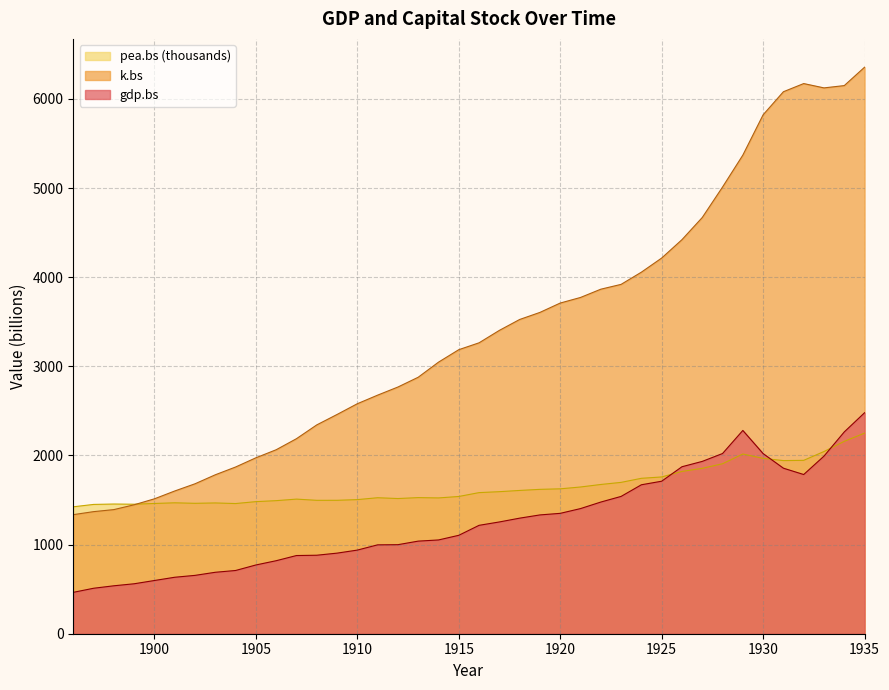

What is the difference between the highest and lowest values at 1903?

1094.0